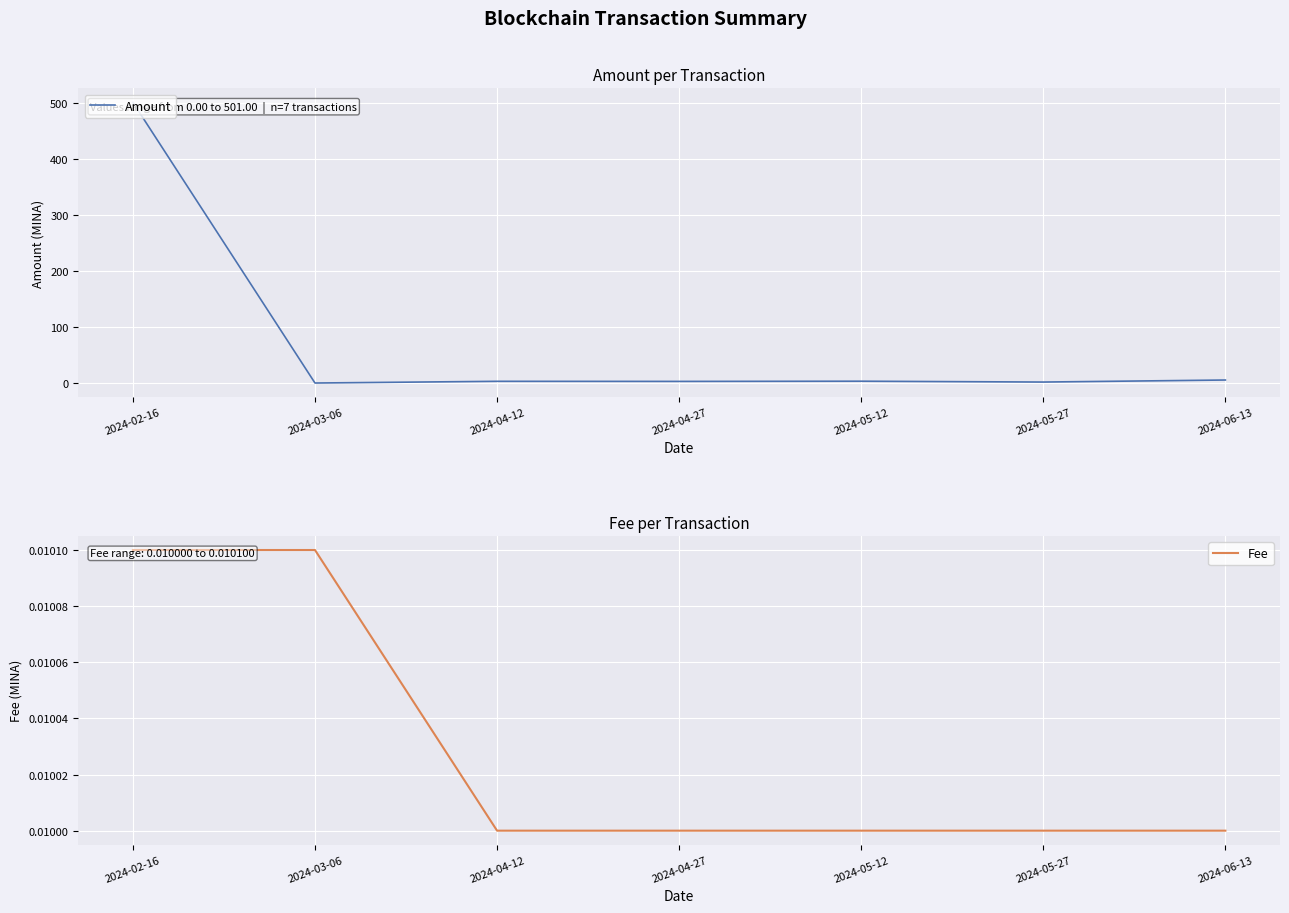

At which category does Amount reach its first local valley?

2024-03-06